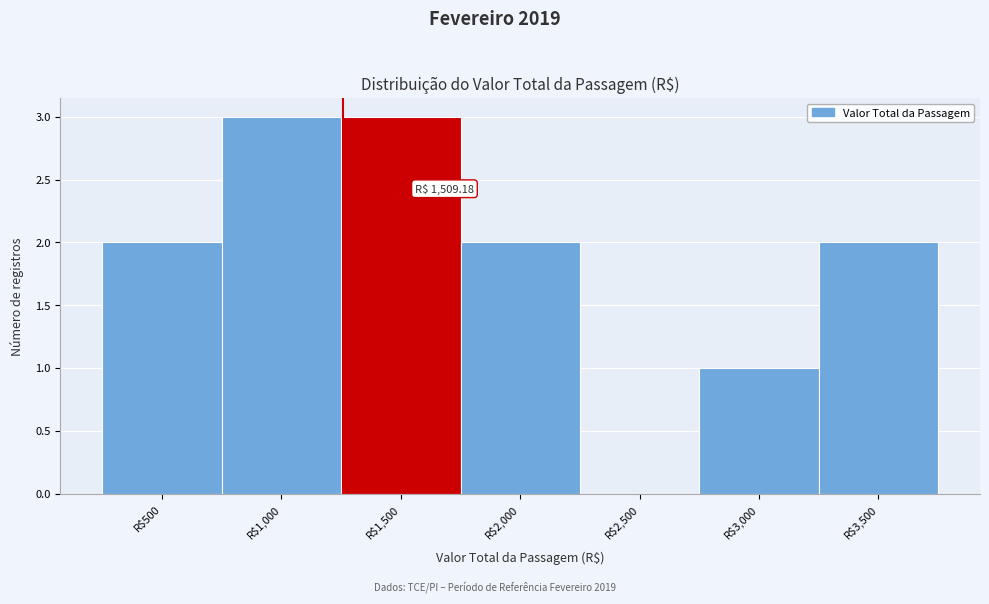

What is the sum of all values?

13